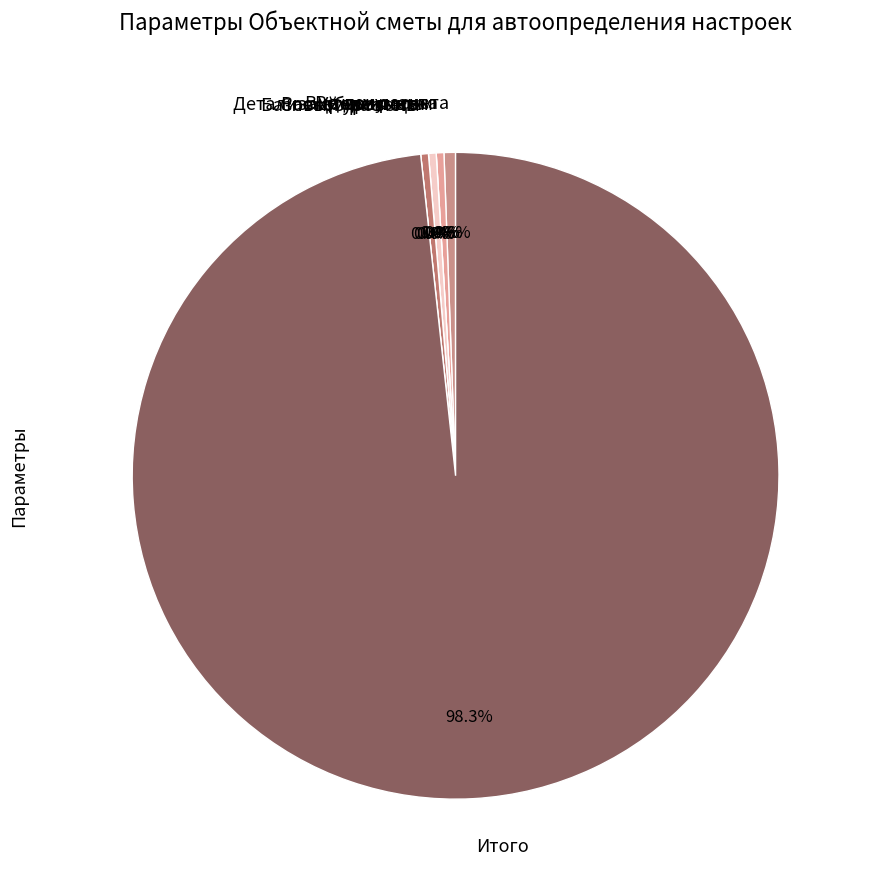

To the nearest percent, what is the combined percentage of Уровень цен and Способ расчета?

1%